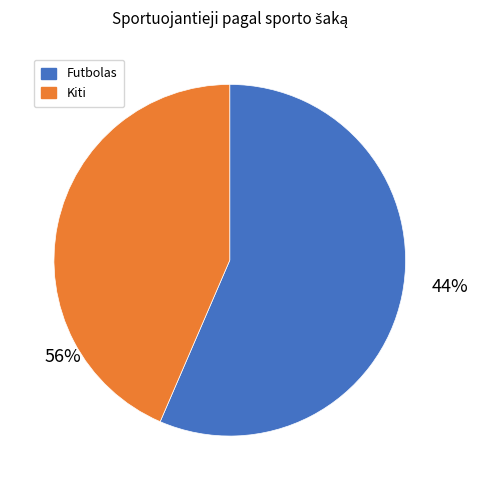

Which slice is the largest?

Futbolas